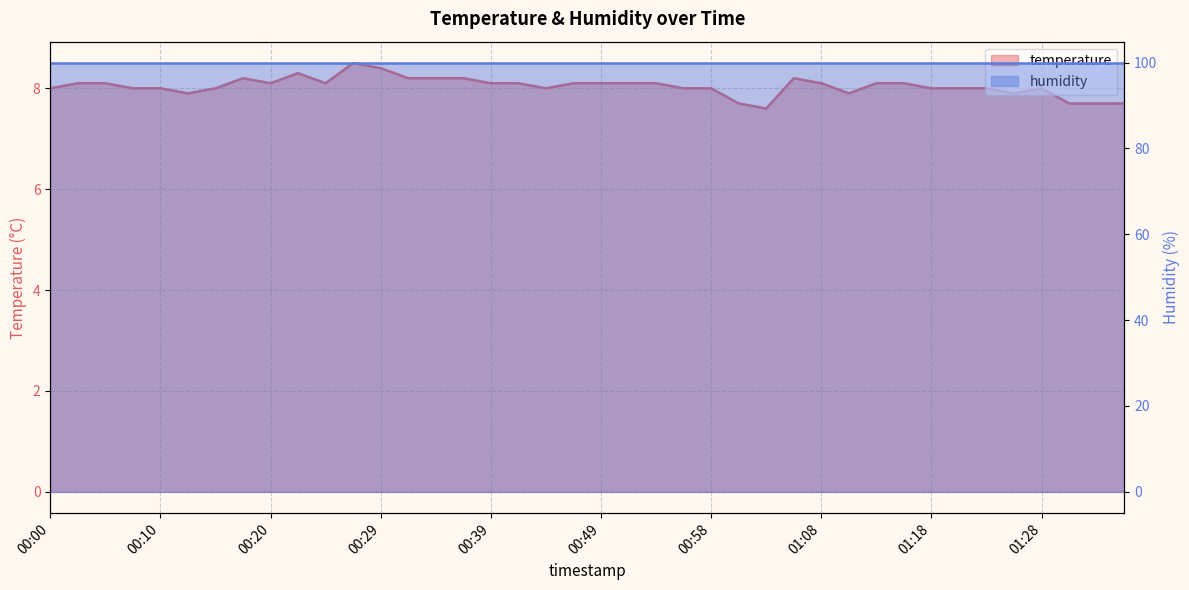

Which category has the lowest value across all series?

01:03